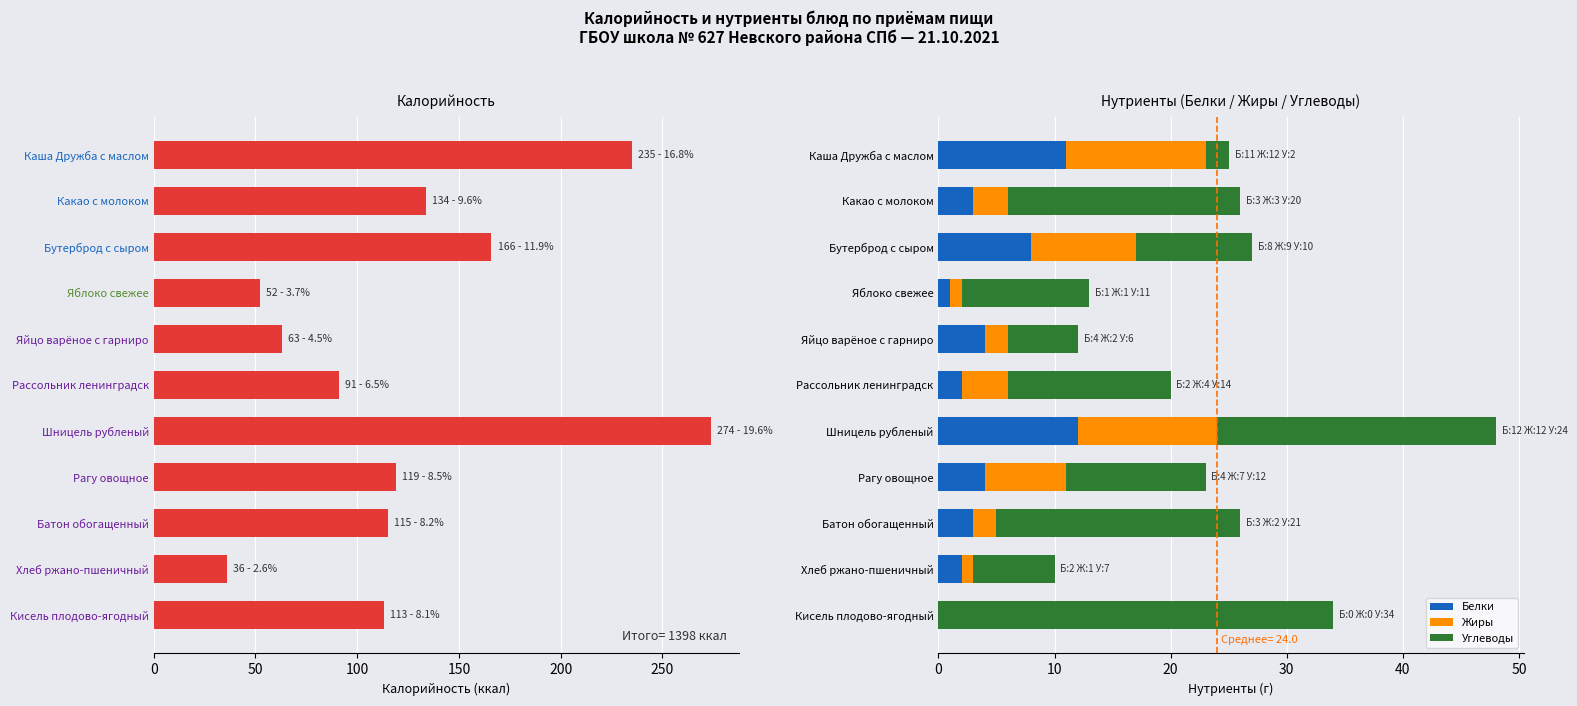

What is the highest value of the Белки series?

12